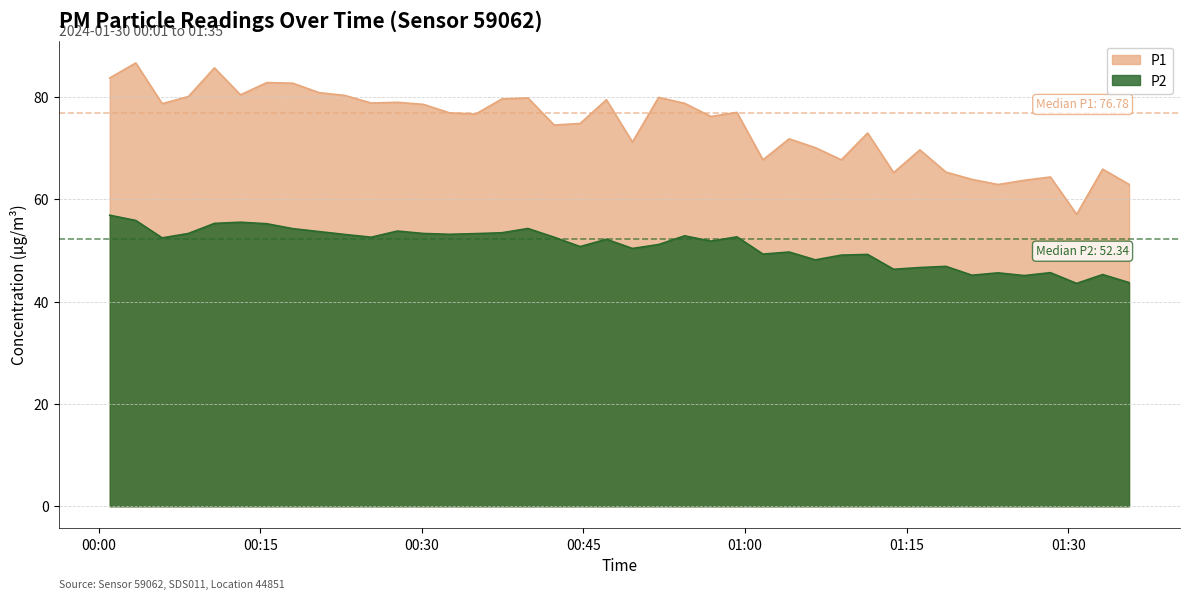

Between 2024-01-30T01:06:32 and 2024-01-30T00:56:50, which is larger?

2024-01-30T00:56:50